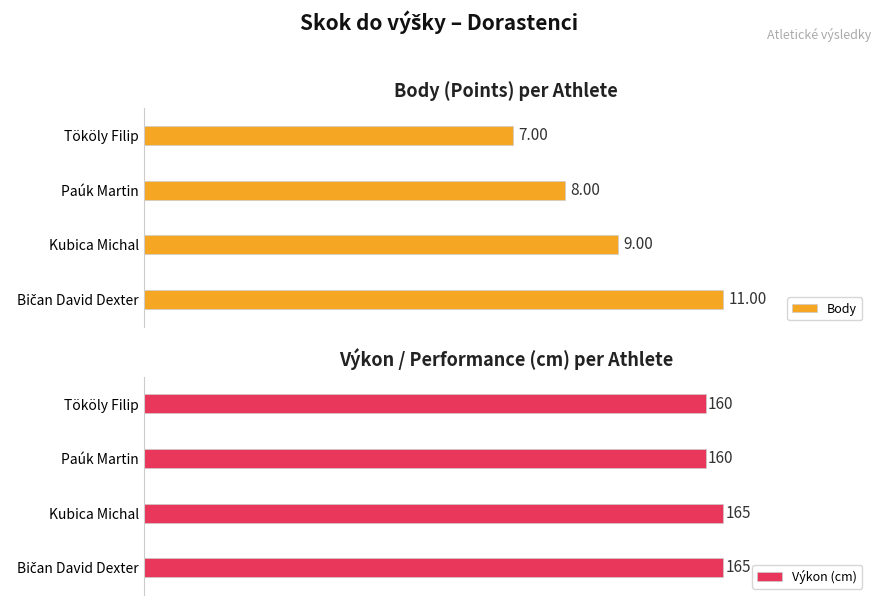

What is the difference between the maximum and minimum values in the Body series?

4